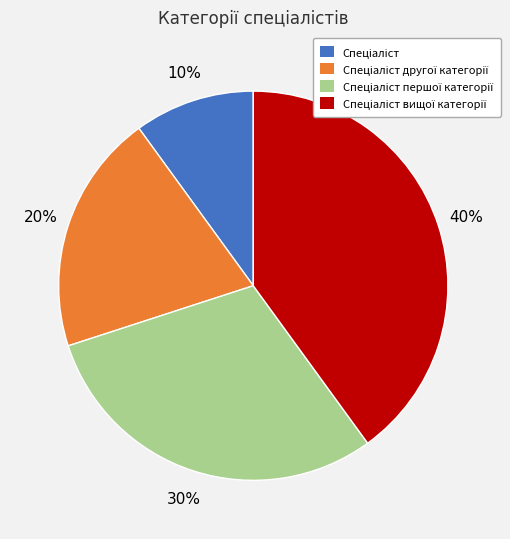

To the nearest percent, what is the difference between the largest and smallest slice percentages?

30%